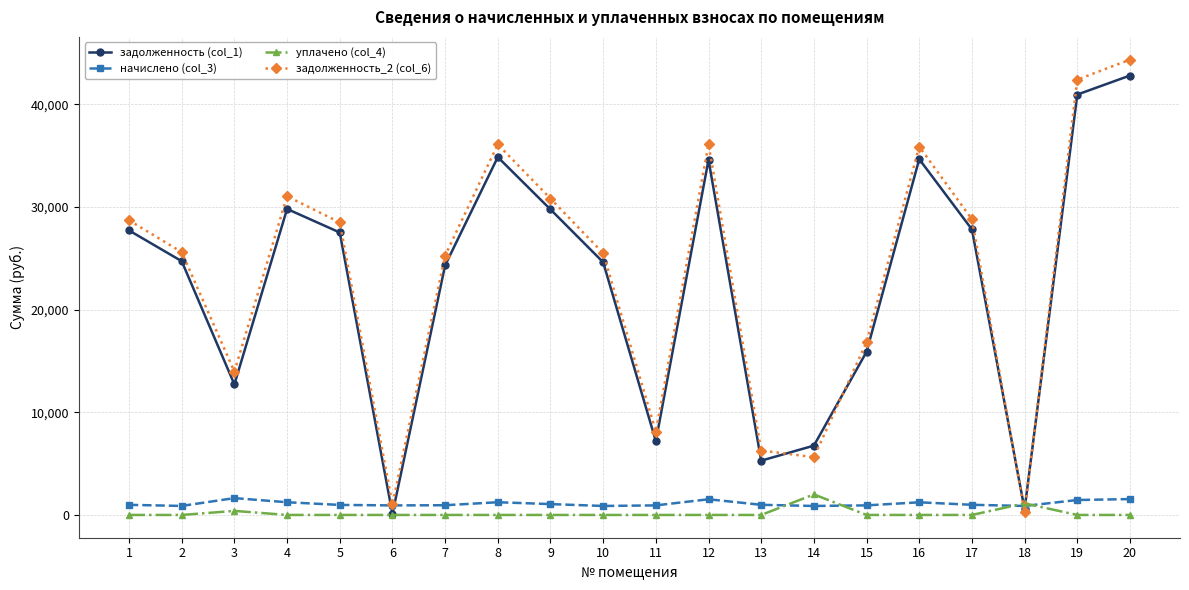

What are all the series names shown in the legend?

задолженность (col_1), начислено (col_3), уплачено (col_4), задолженность_2 (col_6)